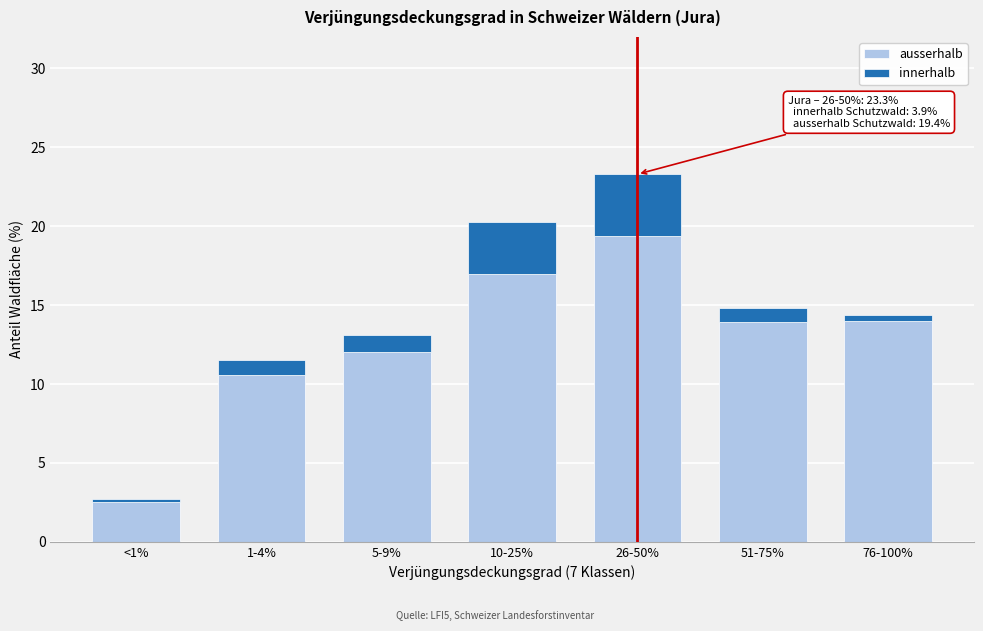

At which label does ausserhalb reach its minimum?

<1%